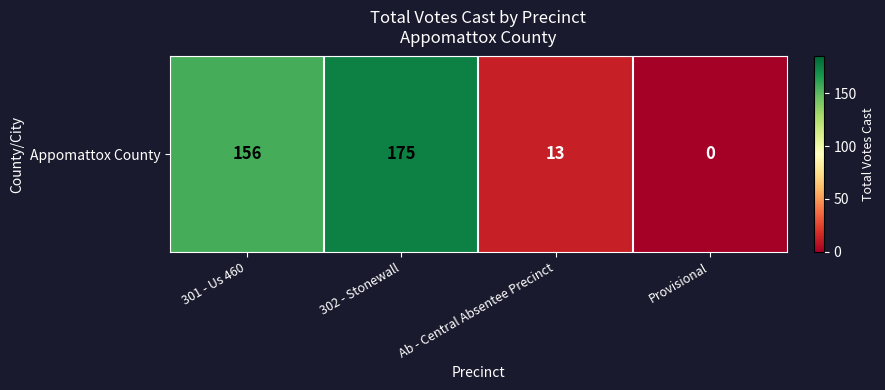

What is the difference between the values at Ab - Central Absentee Precinct and 301 - Us 460?

143